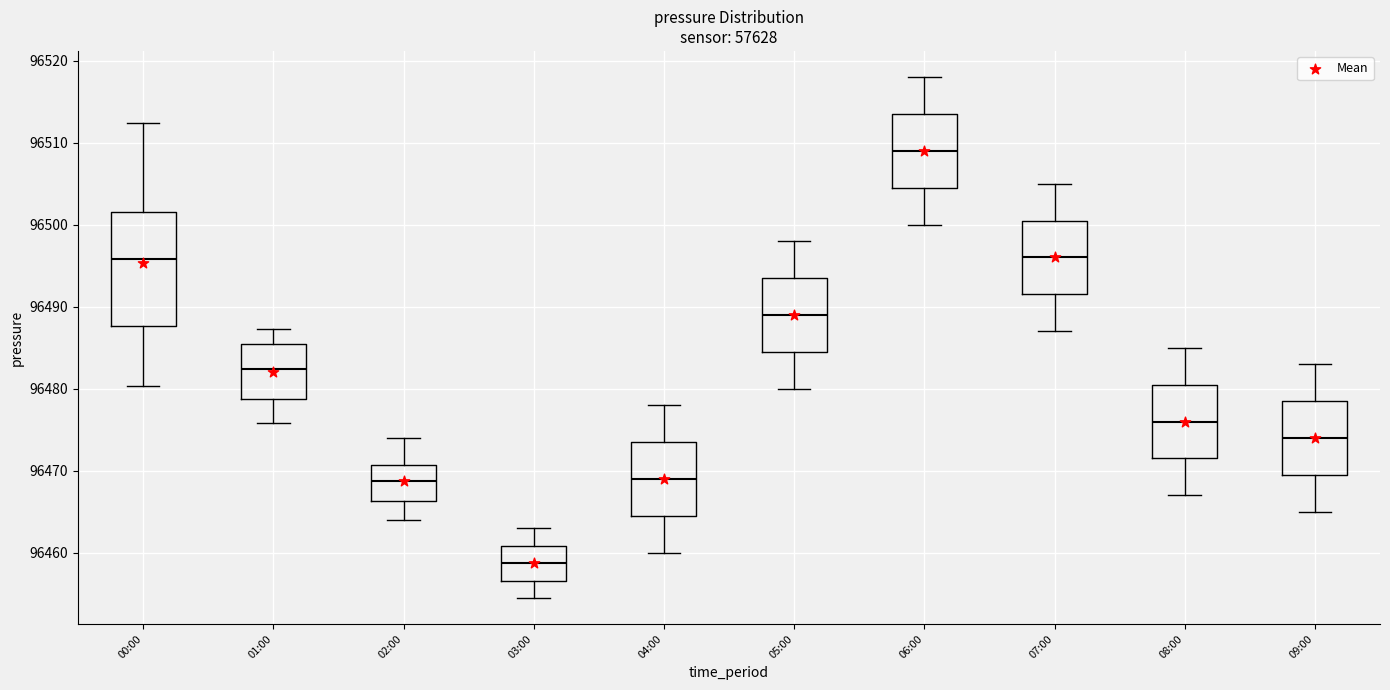

Reading left to right, transcribe this box plot: for each box, give where its median line is, the range the box spans, and where its two whiskers end, as read against the y-axis. The values are not printed on the chart, so give them approximately, as read against the axis.

00:00: median 96496, box 96488 to 96502, whiskers 96480 to 96512
01:00: median 96482, box 96479 to 96485, whiskers 96476 to 96487
02:00: median 96469, box 96466 to 96471, whiskers 96464 to 96474
03:00: median 96459, box 96457 to 96461, whiskers 96455 to 96463
04:00: median 96469, box 96465 to 96474, whiskers 96460 to 96478
05:00: median 96489, box 96485 to 96494, whiskers 96480 to 96498
06:00: median 96509, box 96505 to 96514, whiskers 96500 to 96518
07:00: median 96496, box 96492 to 96501, whiskers 96487 to 96505
08:00: median 96476, box 96472 to 96481, whiskers 96467 to 96485
09:00: median 96474, box 96470 to 96479, whiskers 96465 to 96483